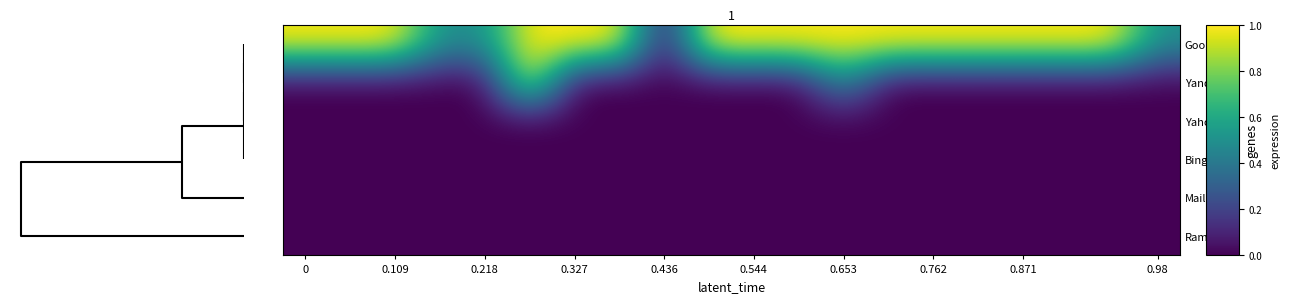

Reading left to right, extract all data points from this chart.

Google: 1.0	1.0	1.0	0.5	0.5	1.0	1.0	1.0	0.0	1.0	1.0	1.0	1.0	1.0	1.0	1.0	1.0	1.0	1.0	0.5
Yandex: 0.0	0.0	0.0	0.0	0.0	1.0	0.0	0.0	0.0	0.0	0.0	0.0	0.5	0.0	0.0	0.0	0.0	0.0	0.0	0.0
Yahoo!: 0.0	0.0	0.0	0.0	0.0	0.0	0.0	0.0	0.0	0.0	0.0	0.0	0.0	0.0	0.0	0.0	0.0	0.0	0.0	0.0
Bing.com: 0.0	0.0	0.0	0.0	0.0	0.0	0.0	0.0	0.0	0.0	0.0	0.0	0.0	0.0	0.0	0.0	0.0	0.0	0.0	0.0
Mail.ru: 0.0	0.0	0.0	0.0	0.0	0.0	0.0	0.0	0.0	0.0	0.0	0.0	0.0	0.0	0.0	0.0	0.0	0.0	0.0	0.0
Rambler: 0.0	0.0	0.0	0.0	0.0	0.0	0.0	0.0	0.0	0.0	0.0	0.0	0.0	0.0	0.0	0.0	0.0	0.0	0.0	0.0